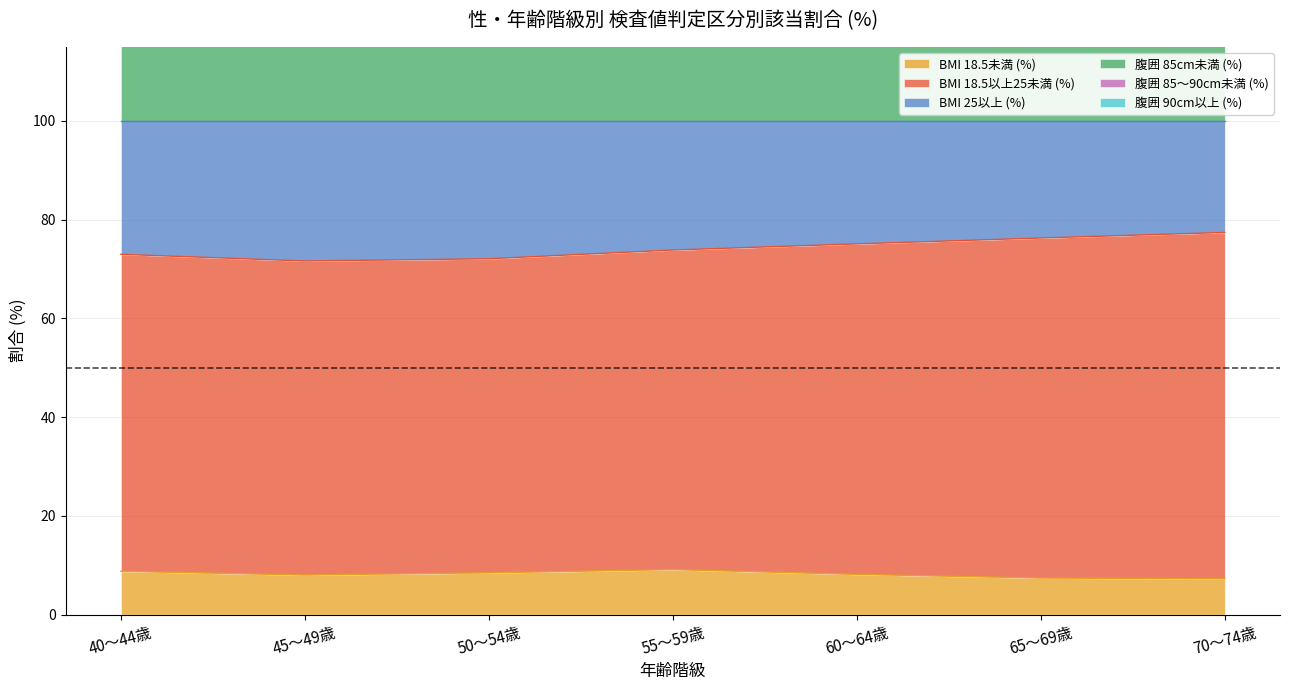

Is it true that BMI 18.5未満 (%) equals 7.2 at 70～74歳?

True